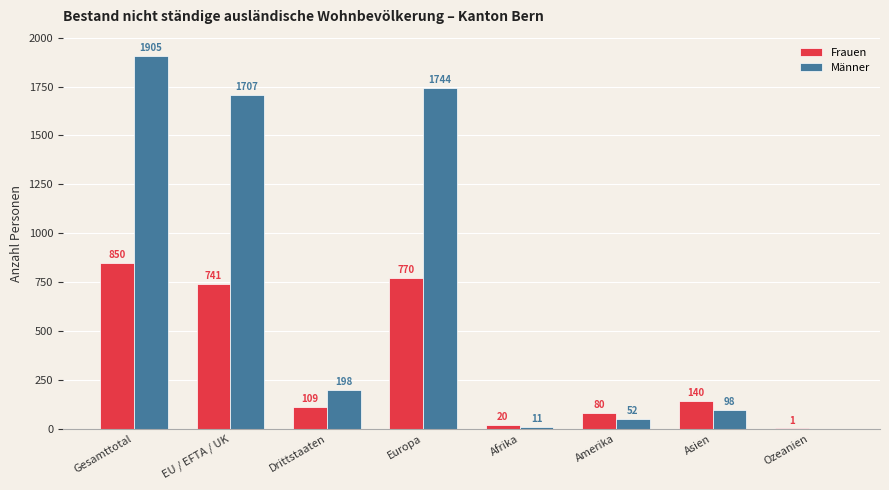

Reading left to right, extract all data points from this chart.

Frauen: Gesamttotal=850	EU / EFTA / UK=741	Drittstaaten=109	Europa=770	Afrika=20	Amerika=80	Asien=140	Ozeanien=1
Männer: Gesamttotal=1905	EU / EFTA / UK=1707	Drittstaaten=198	Europa=1744	Afrika=11	Amerika=52	Asien=98	Ozeanien=0